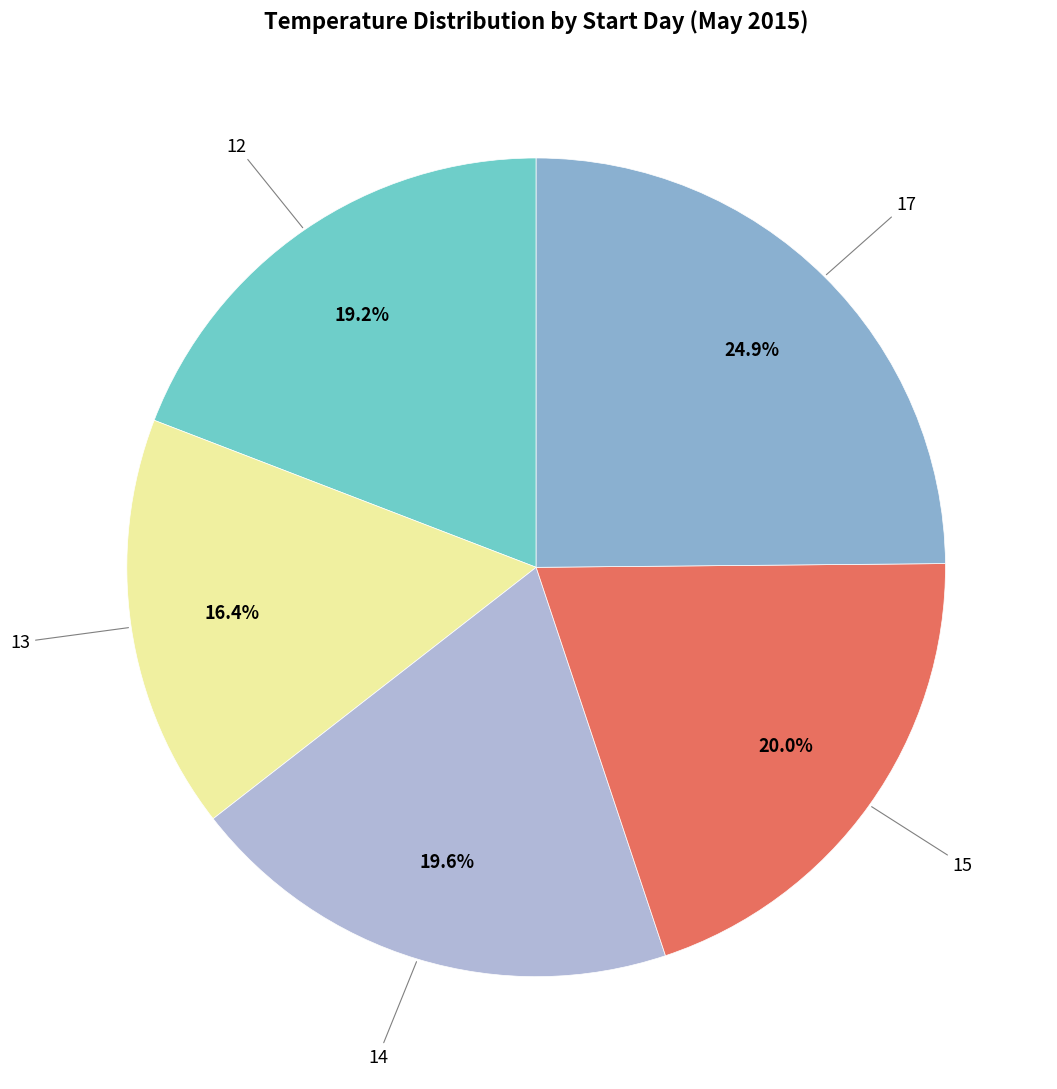

Rank the categories by value from lowest to highest.

13, 12, 14, 15, 17